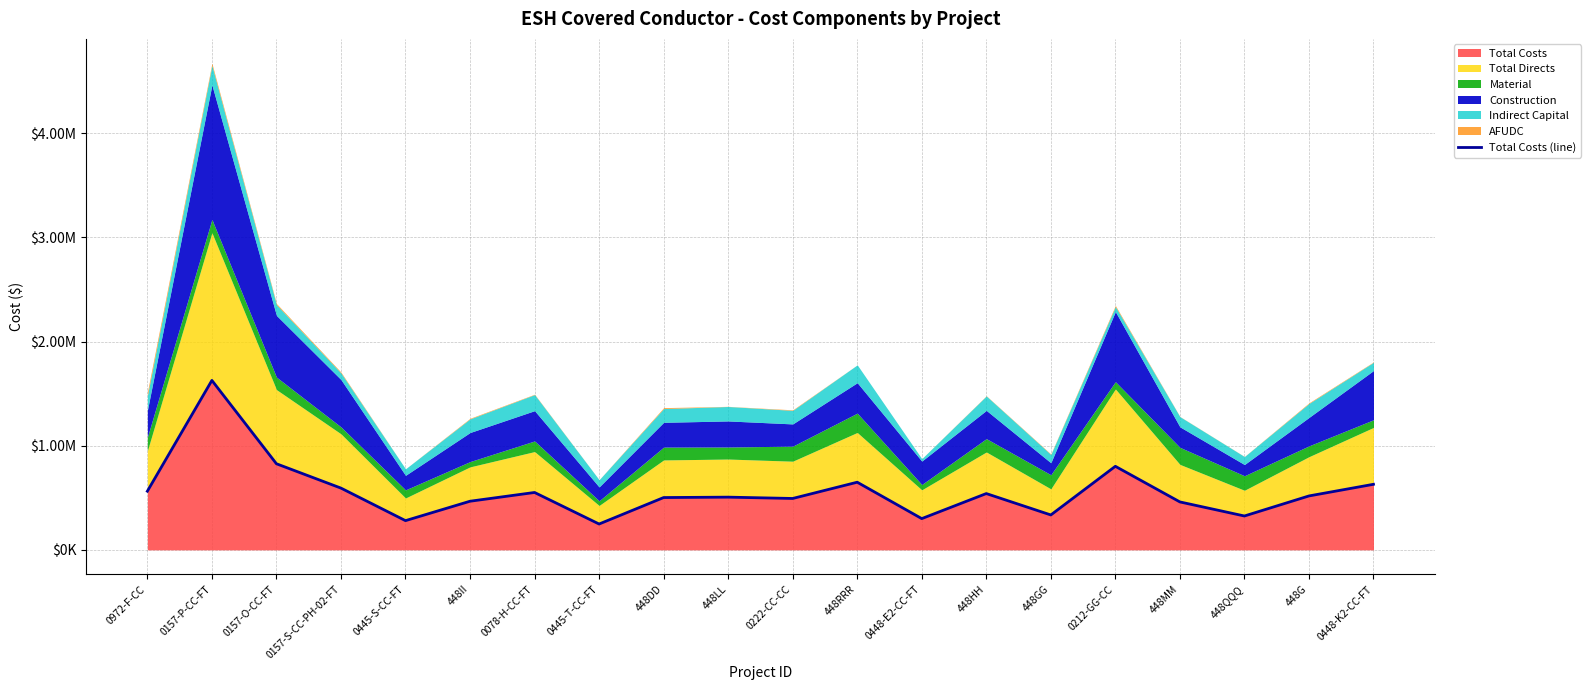

What is the maximum value shown in the chart?

1626886.3